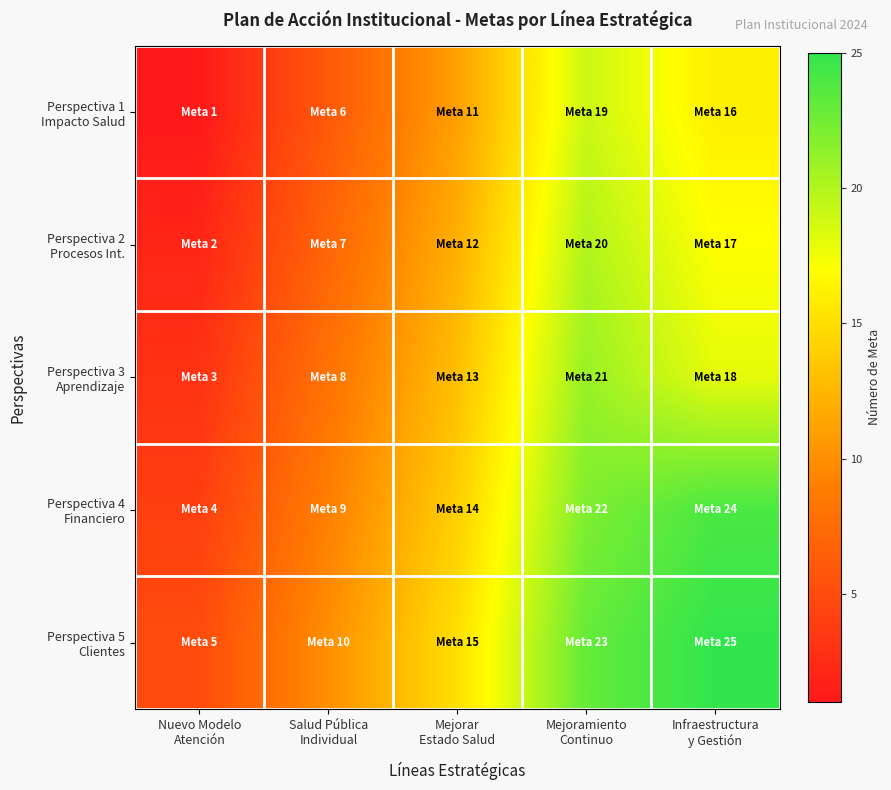

What is the total value across all series at Infraestructura
y Gestión?

100